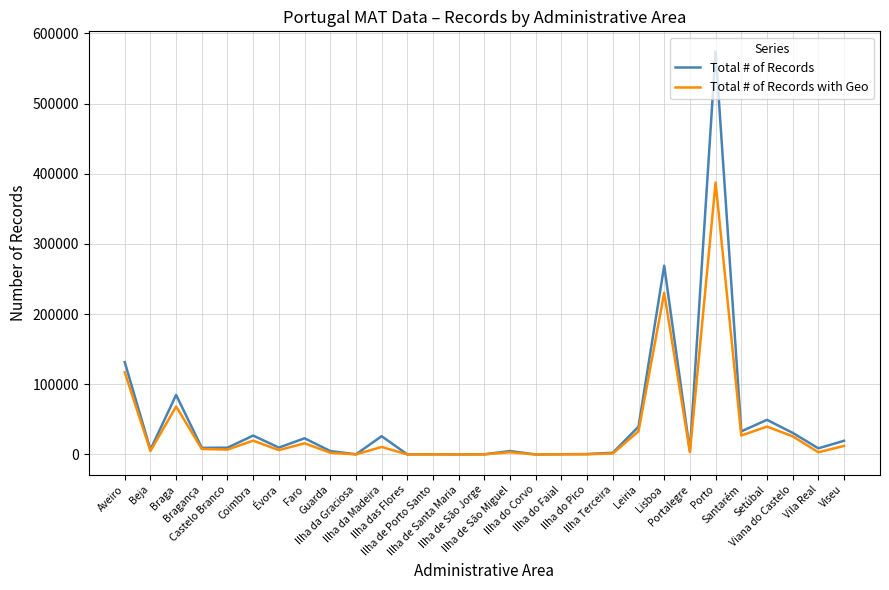

Between Ilha de São Miguel and Porto, which series saw the biggest shift?

Total # of Records